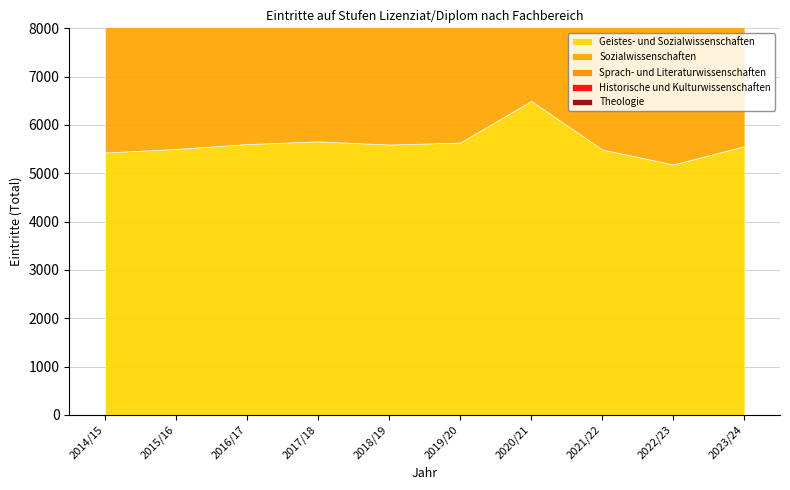

At how many categories does at least one series exceed 3304?

10